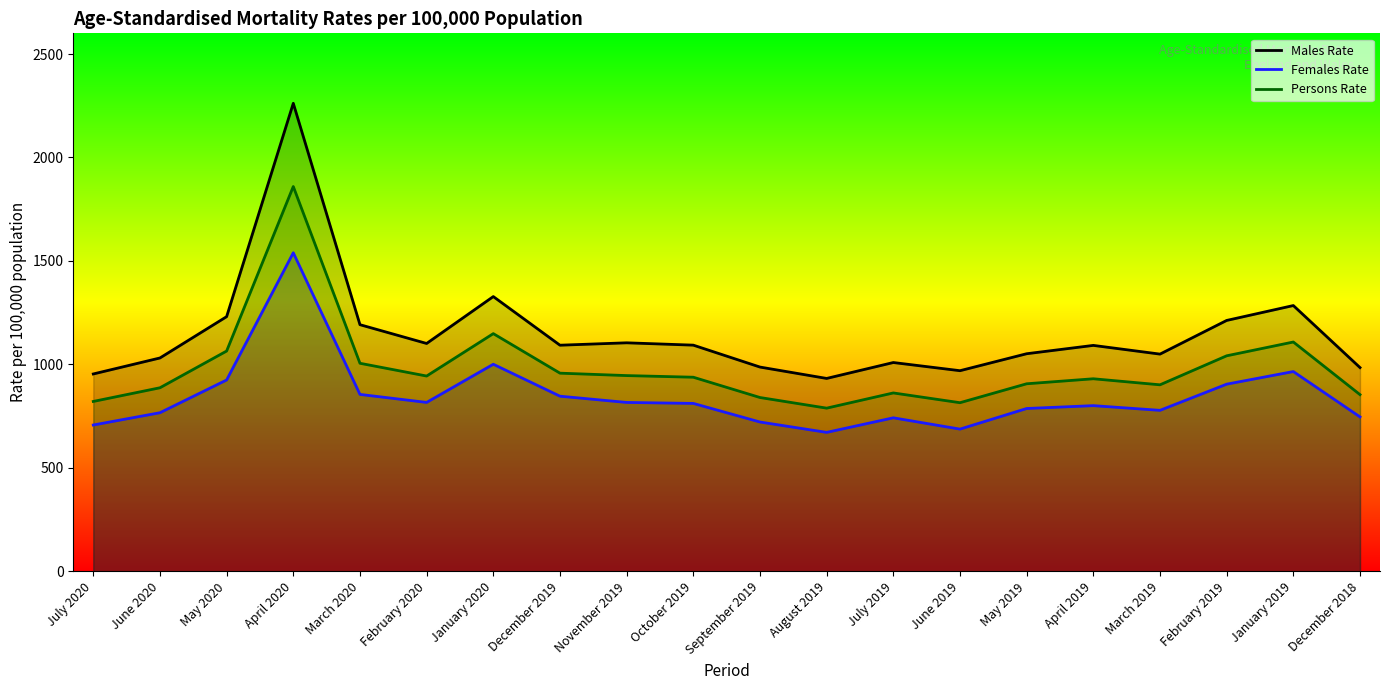

Which series has the largest range (max minus min)?

Males Rate